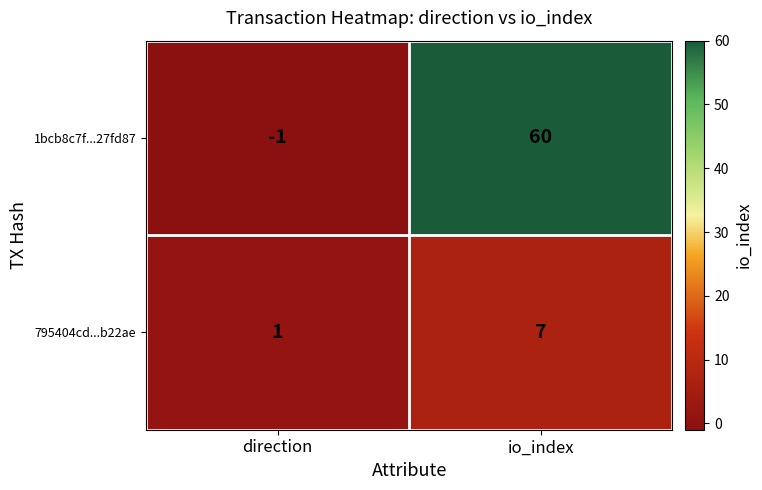

How many series are shown in this chart?

2